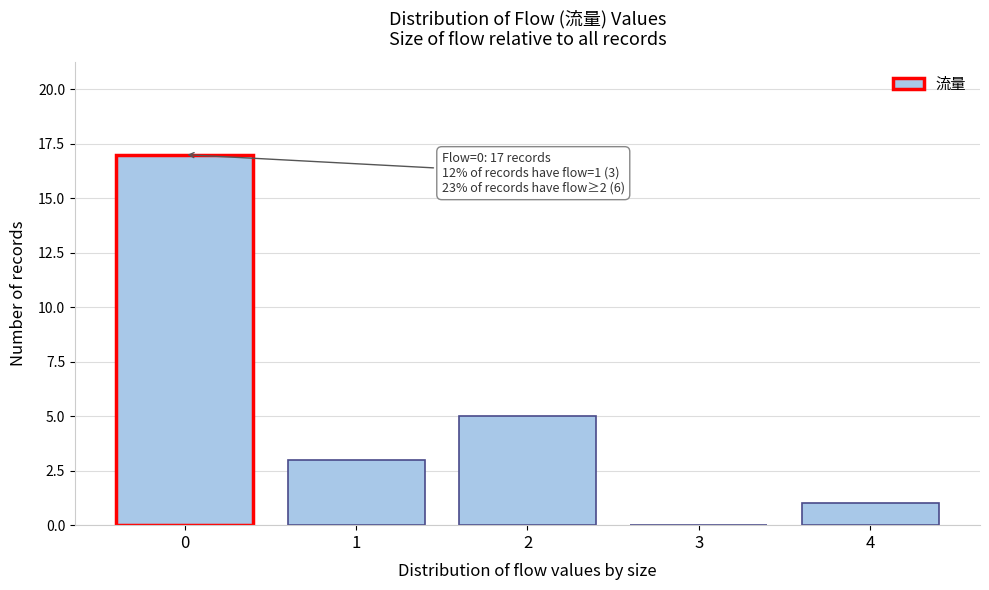

Reading left to right, extract all data points from this chart.

0=17	1=3	2=5	3=0	4=1